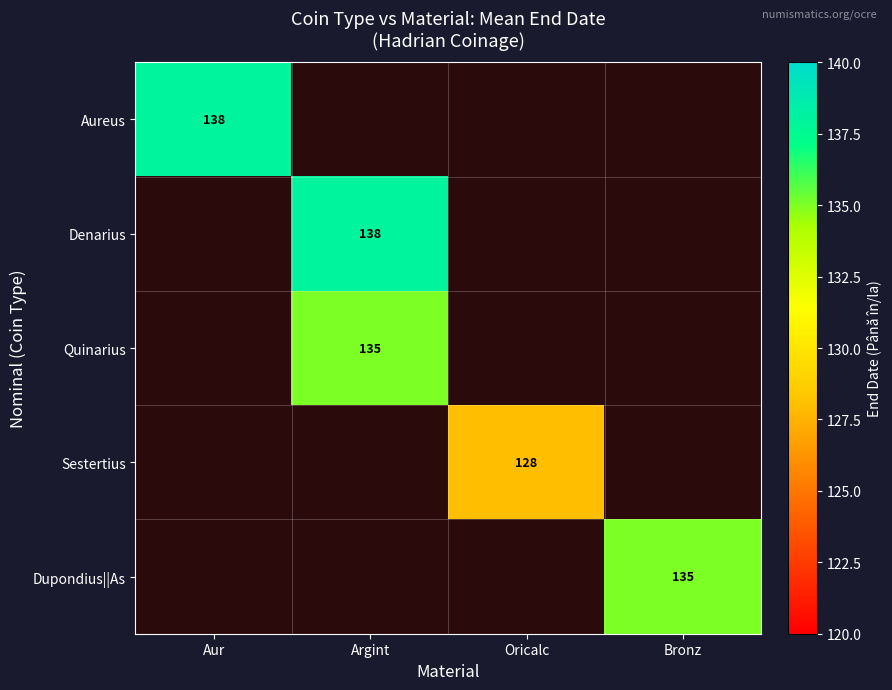

Is it true that Denarius equals 90 at Argint?

False